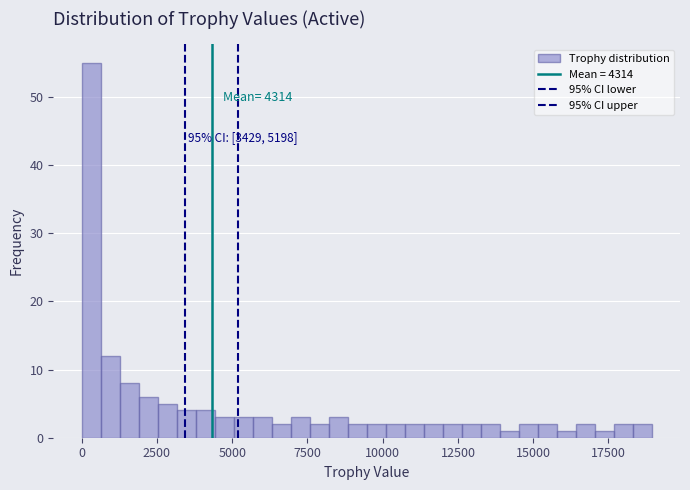

Around what value on the x-axis is the tallest bar? Give the approximate position of its centre, as read against the axis.

500